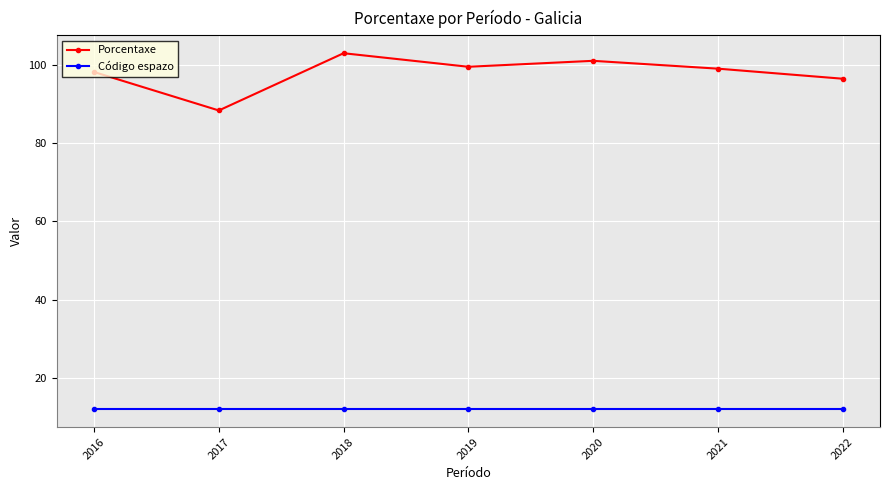

Read the Código espazo value at 2016.

12.0